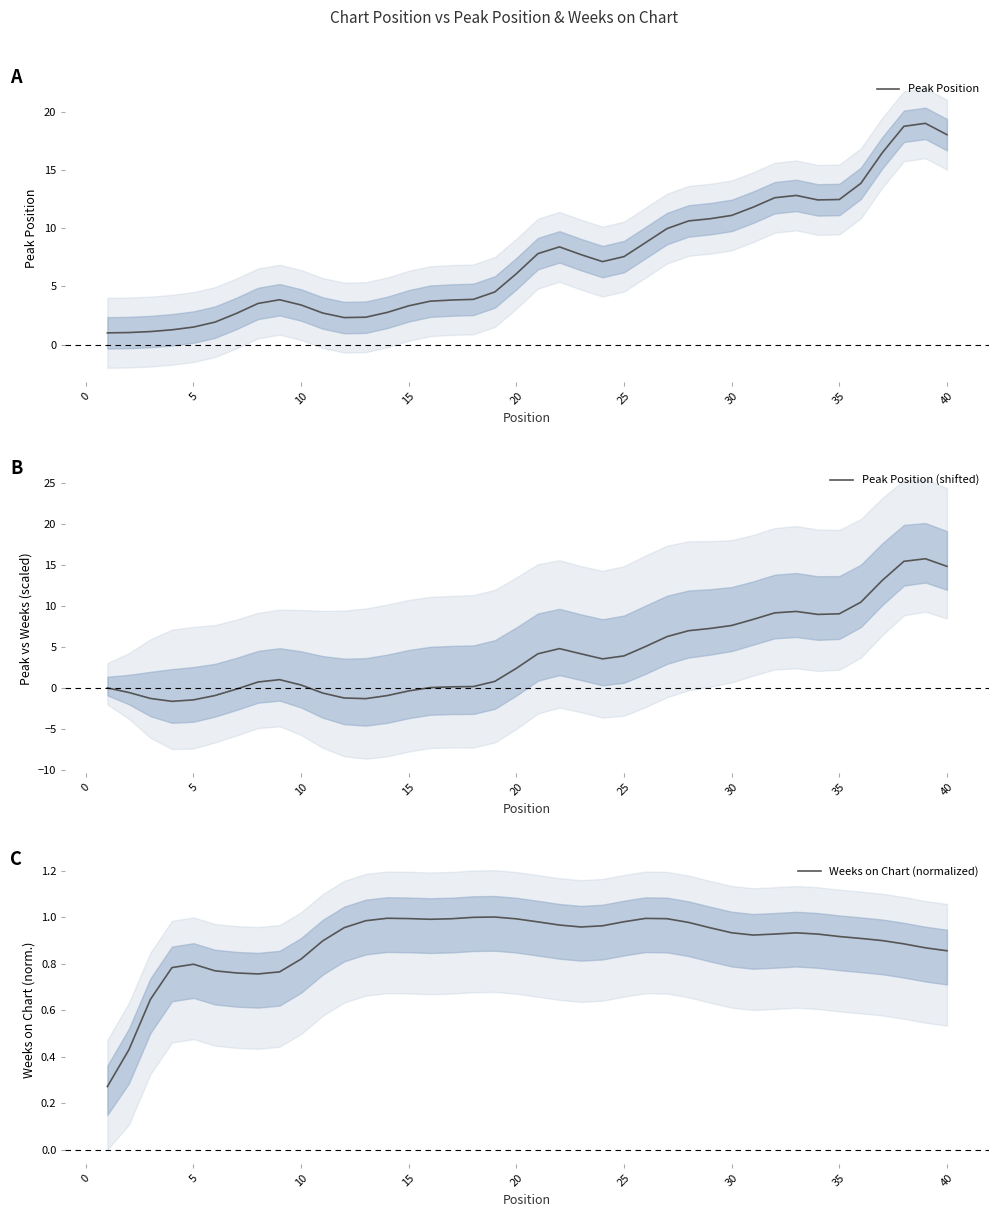

The Peak Position series shows 3.4 at 10. True or false?

True